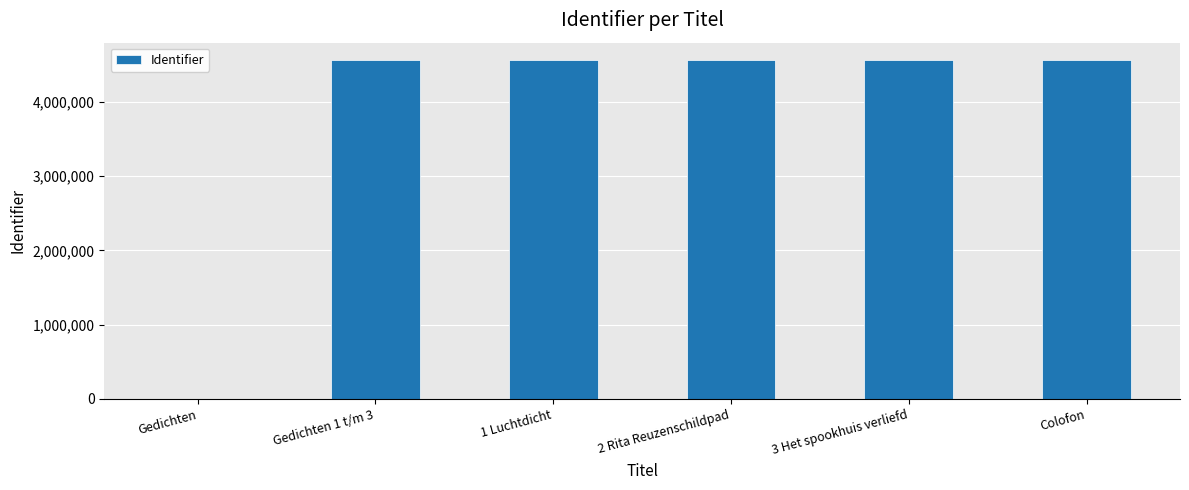

Count the number of data series in this chart.

1